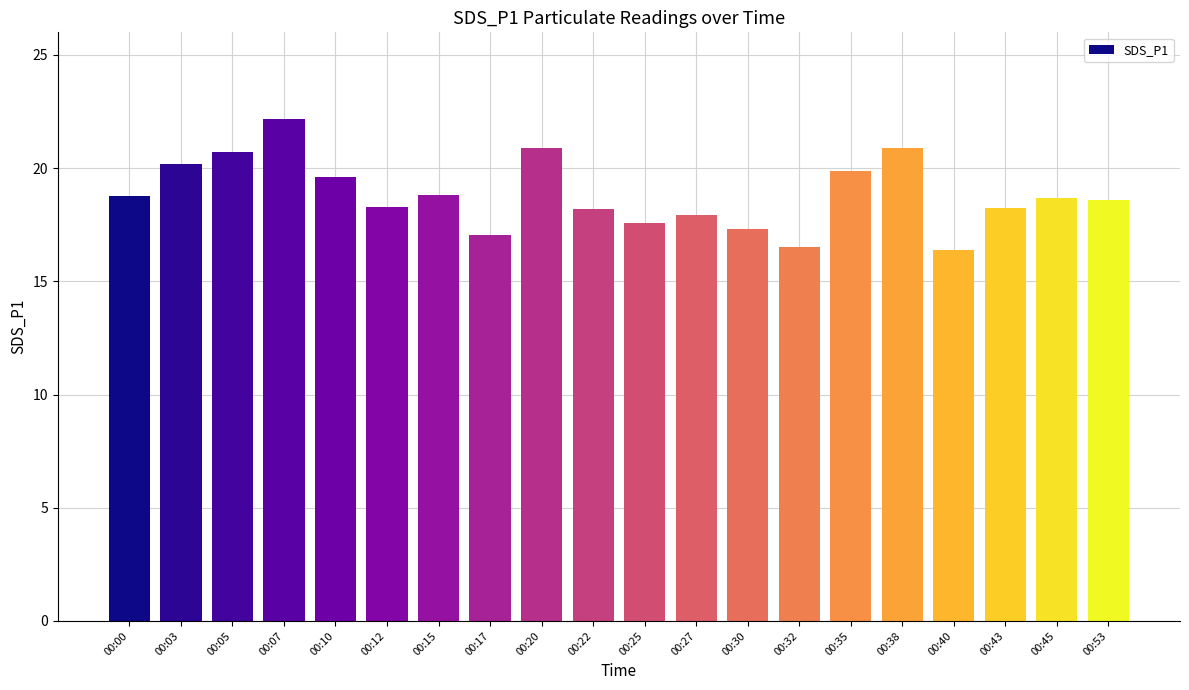

What is the maximum value shown in the chart?

22.2